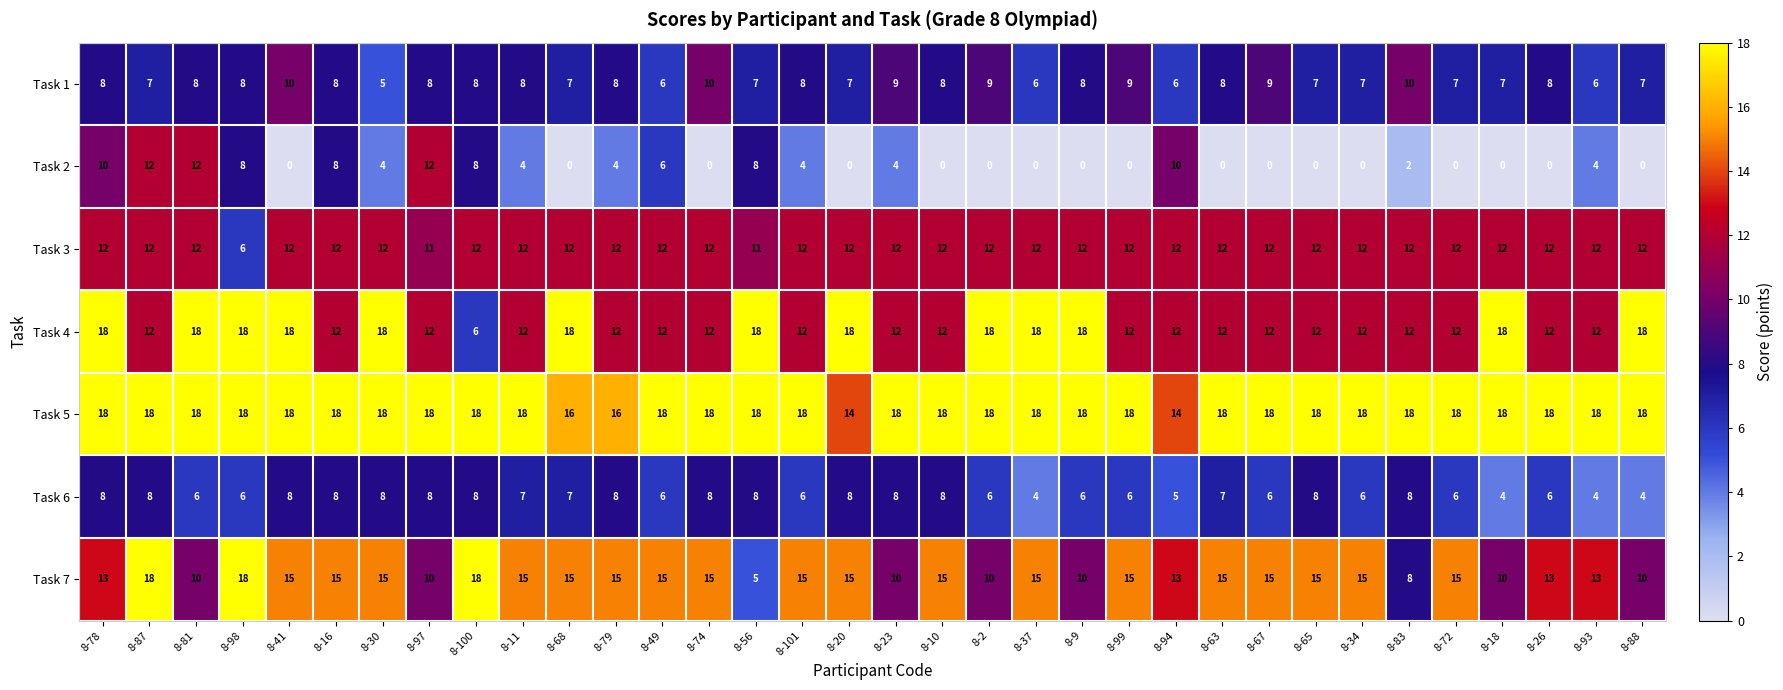

Between 8-81 and 8-68, which series saw the biggest shift?

Task 2